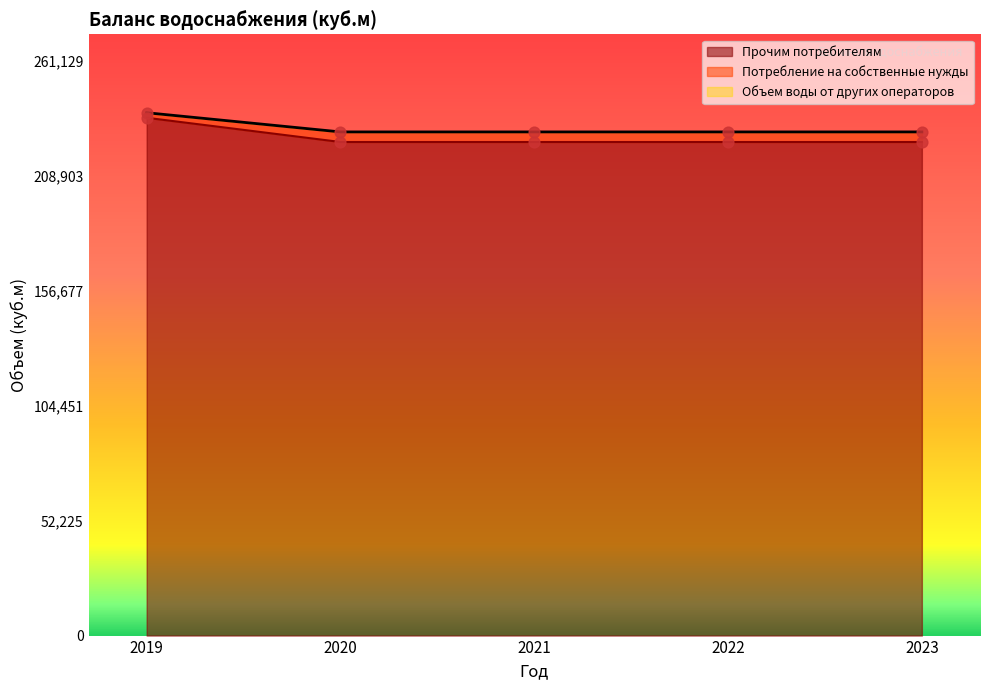

What is the minimum value for Прочим потребителям?

224102.4